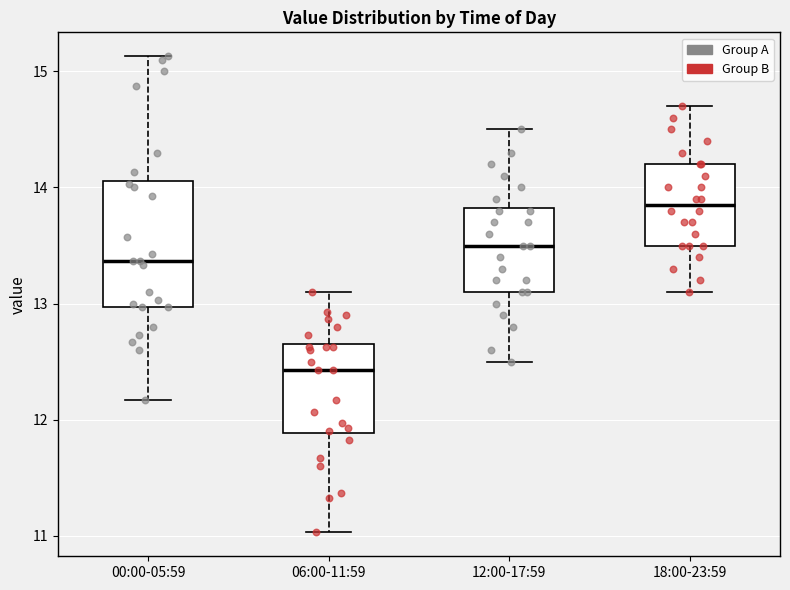

Which box is the tallest, from its lower edge to its upper edge?

00:00-05:59